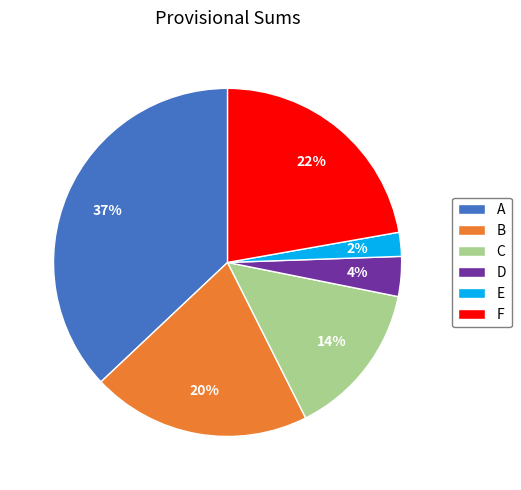

How many slices are in this pie chart?

6